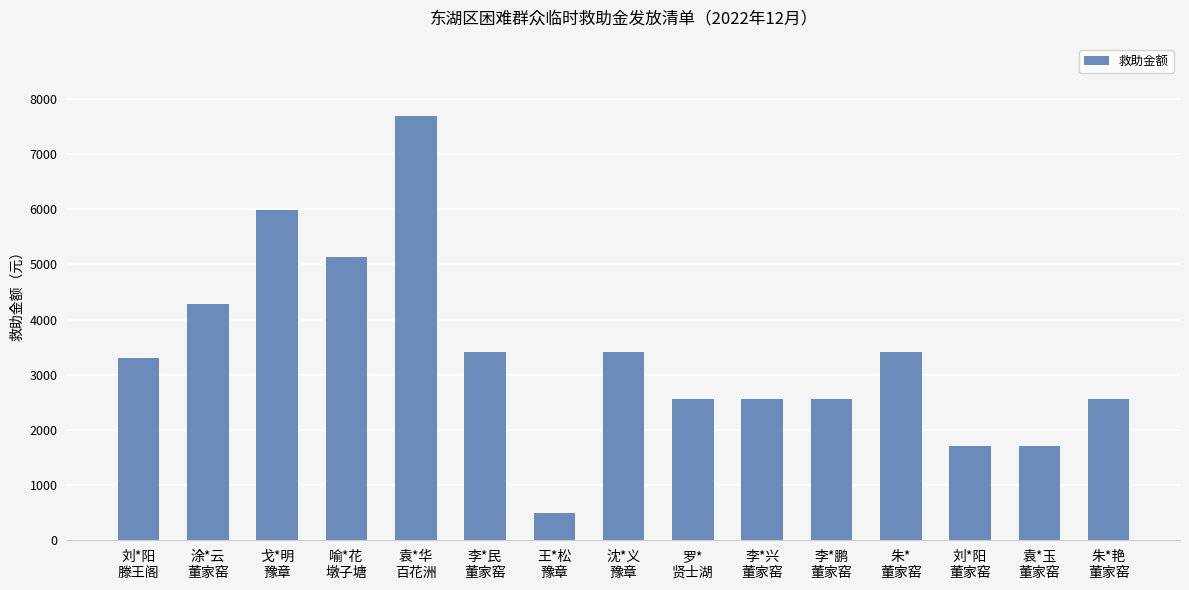

What is the label of the 14th bar from the left?

袁*玉
董家窑